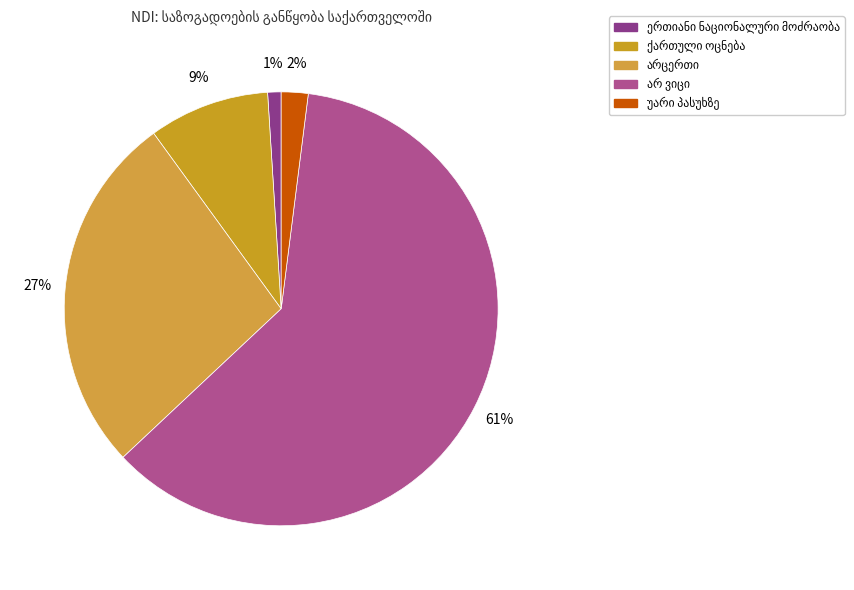

Count the number of slices in the pie.

5